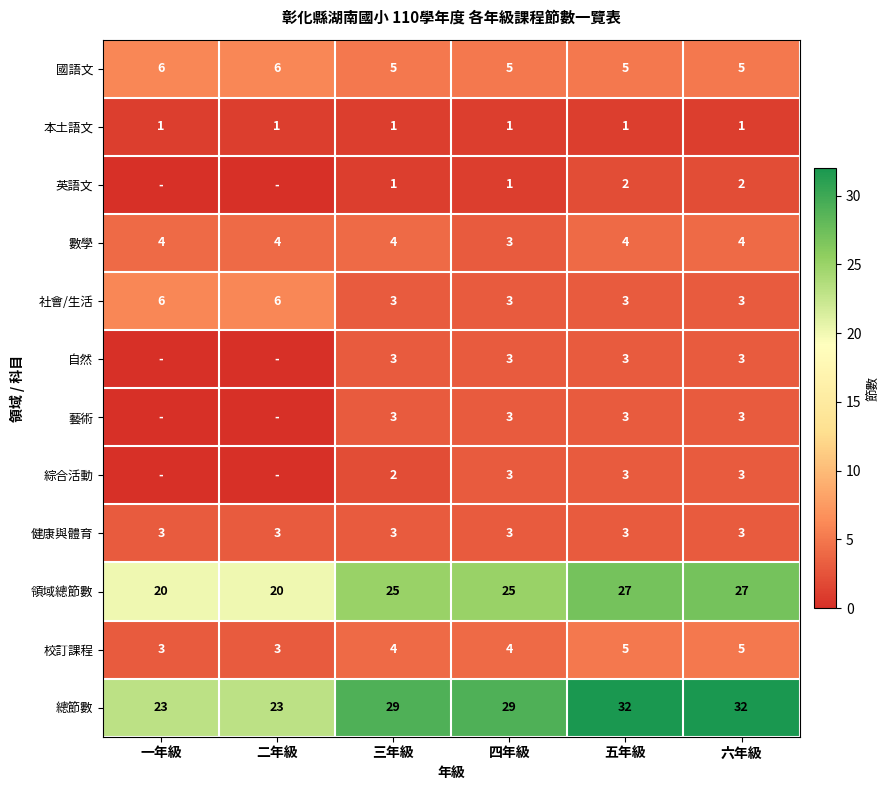

What is the sum of the 社會/生活 values at 一年級 and 六年級?

9